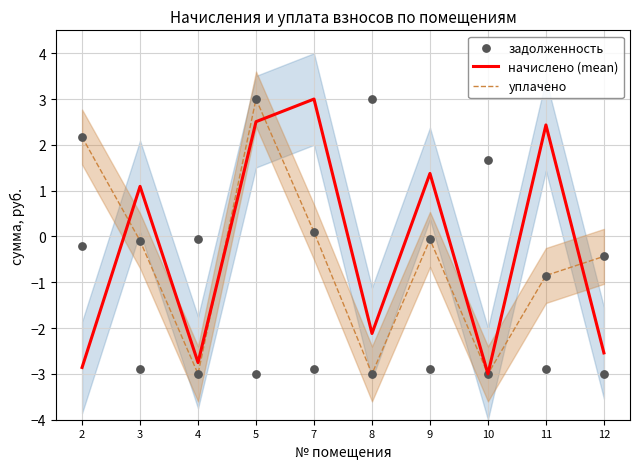

What is the total value across all series at 8?

-2.1